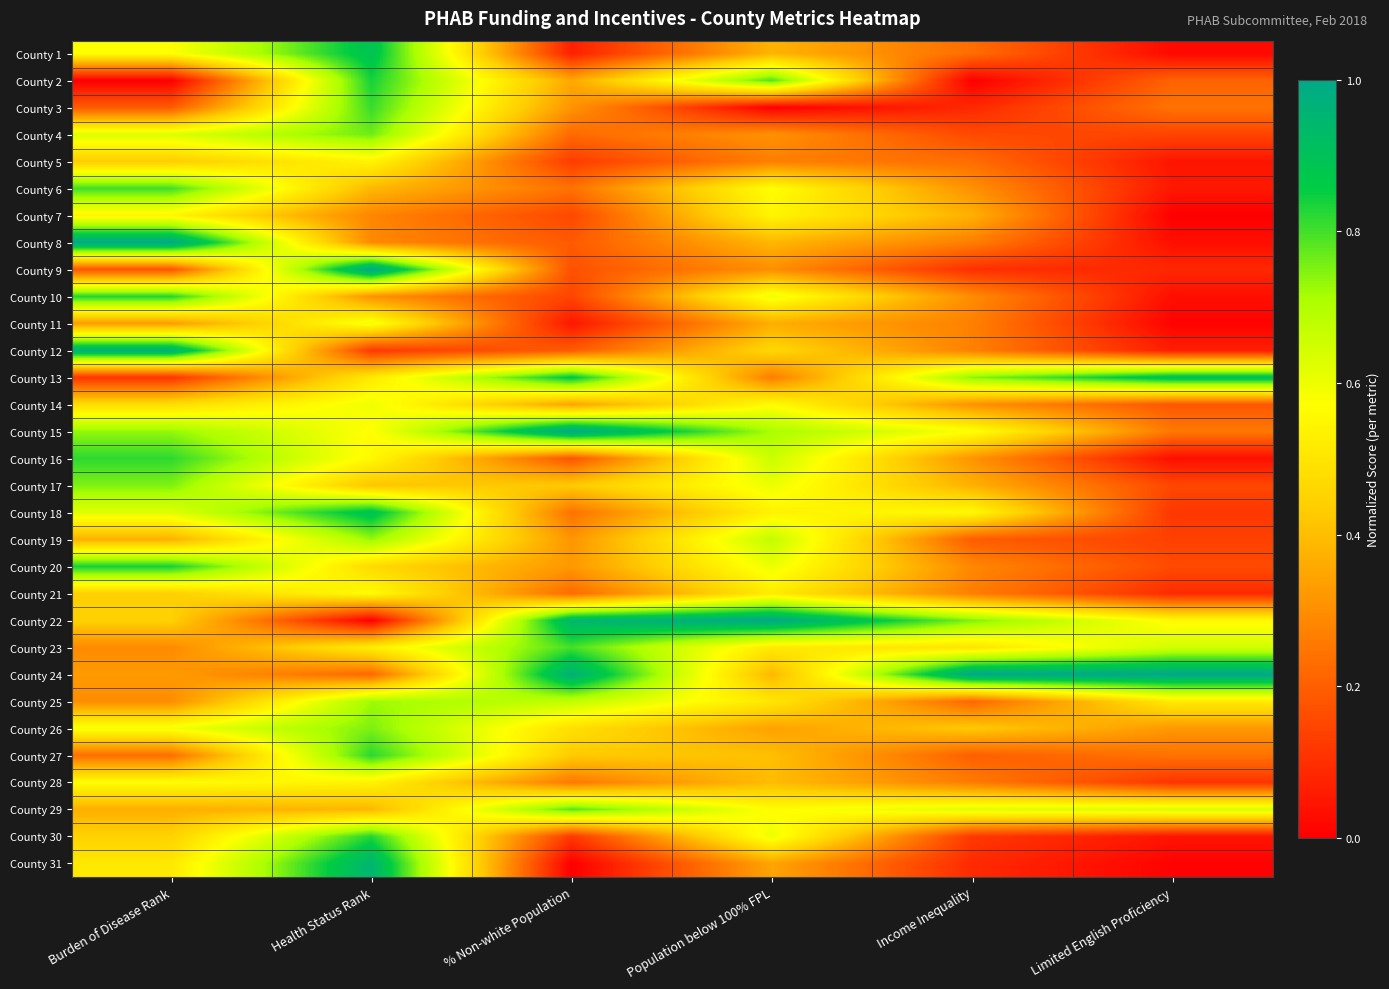

At % Non-white Population, list the series in order from smallest to largest.

County 31, County 11, County 1, County 30, County 5, County 10, County 7, County 9, County 16, County 8, County 12, County 4, County 21, County 6, County 18, County 28, County 3, County 19, County 20, County 14, County 2, County 17, County 27, County 26, County 25, County 29, County 23, County 13, County 22, County 24, County 15